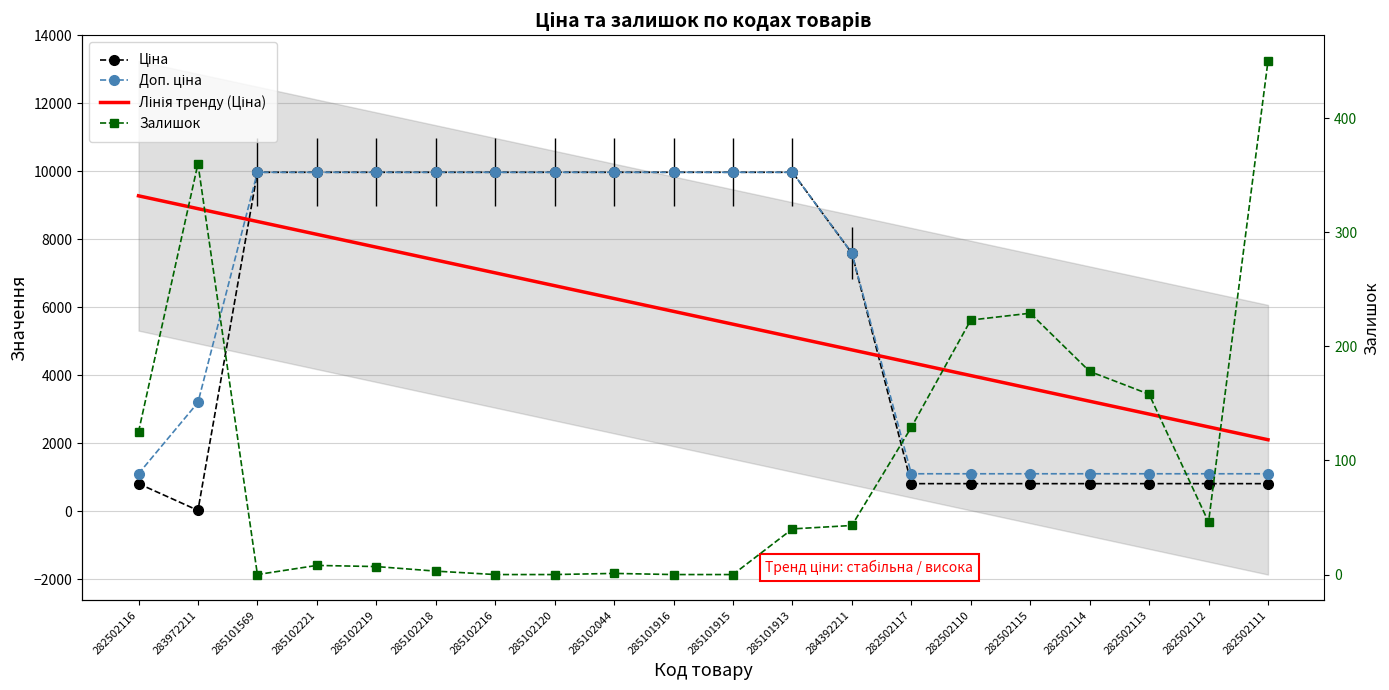

Between 282502117 and 282502112, which series saw the biggest shift?

Лінія тренду (Ціна)